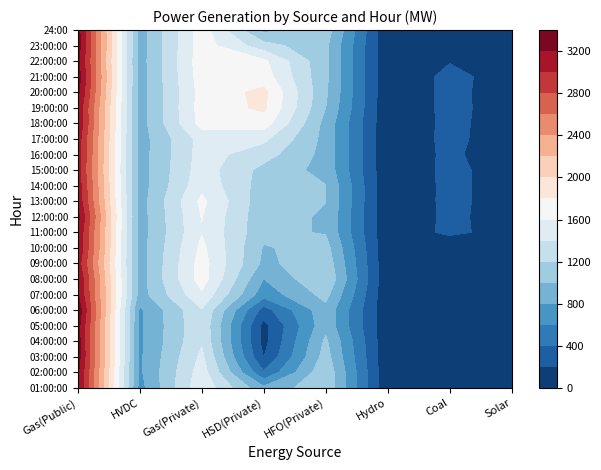

Reading right to left, list all the values displayed in this chart.

01:00:00: 90	0	30	1165	842	1555	725	3214
02:00:00: 84	0	30	1156	419	1502	765	3235
03:00:00: 84	0	30	1086	193	1443	765	3297
04:00:00: 82	0	30	1036	132	1377	765	3292
05:00:00: 82	0	30	937	132	1362	765	3287
06:00:00: 82	0	30	937	314	1386	765	3353
07:00:00: 88	0	30	1066	679	1566	907	3222
08:00:00: 90	0	30	1189	797	1696	907	3206
09:00:00: 96	0	30	1136	952	1687	907	3106
10:00:00: 94	0	30	1077	983	1647	906	3186
11:00:00: 104	252	30	985	1049	1590	906	3188
12:00:00: 108	244	30	985	1053	1607	906	3261
13:00:00: 112	248	30	1002	1071	1648	906	3153
14:00:00: 114	247	30	1005	1105	1537	903	3123
15:00:00: 106	251	30	934	1135	1501	904	3078
16:00:00: 44	247	30	933	1285	1485	904	3106
17:00:00: 80	254	30	933	1444	1476	905	3113
18:00:00: 100	251	30	933	1704	1671	904	3179
19:00:00: 108	253	30	1002	1834	1689	905	3172
20:00:00: 102	253	30	1033	1852	1677	904	3257
21:00:00: 112	255	30	1042	1701	1702	904	3302
22:00:00: 114	190	30	1042	1642	1719	905	3258
23:00:00: 108	0	30	1041	1283	1701	905	3296
24:00: 94	0	30	1110	947	1704	903	3282